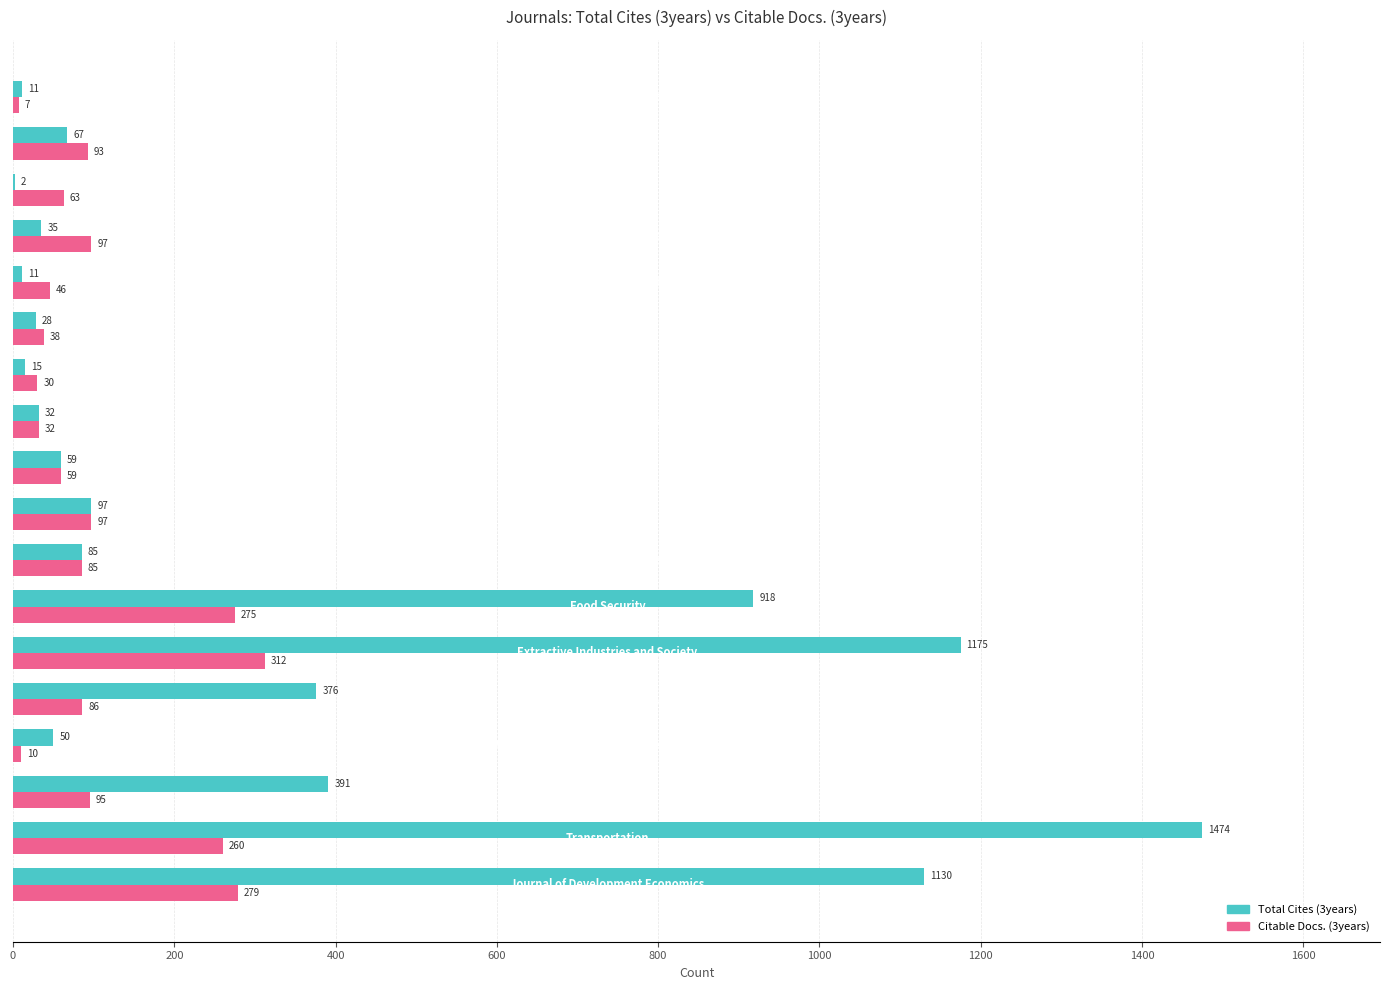

Which series has the largest total across all categories?

Total Cites (3years)